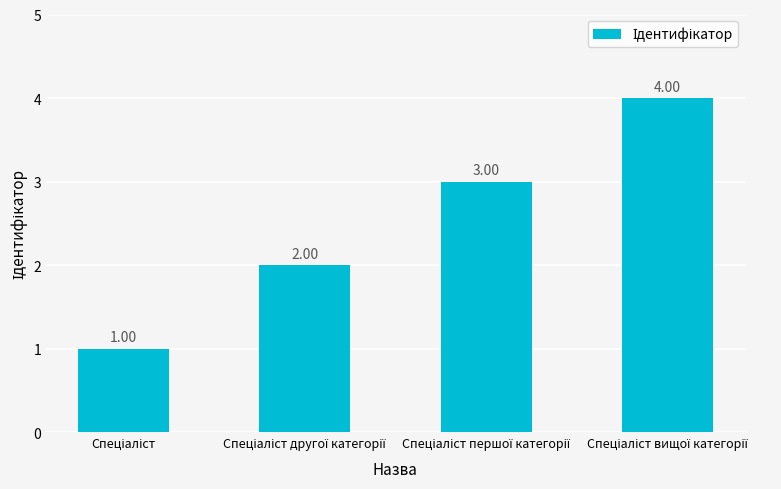

What is the difference between the maximum and minimum values?

3